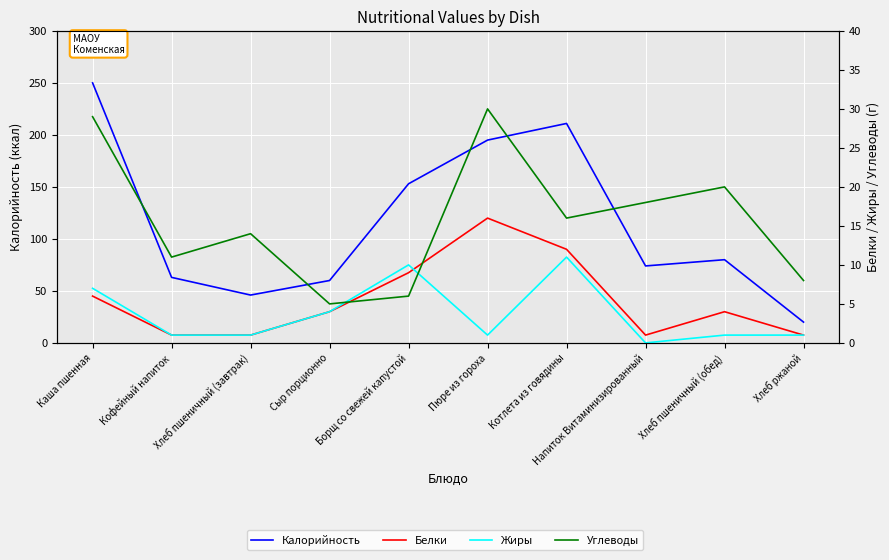

Is it true that Калорийность equals 29 at Сыр порционно?

False